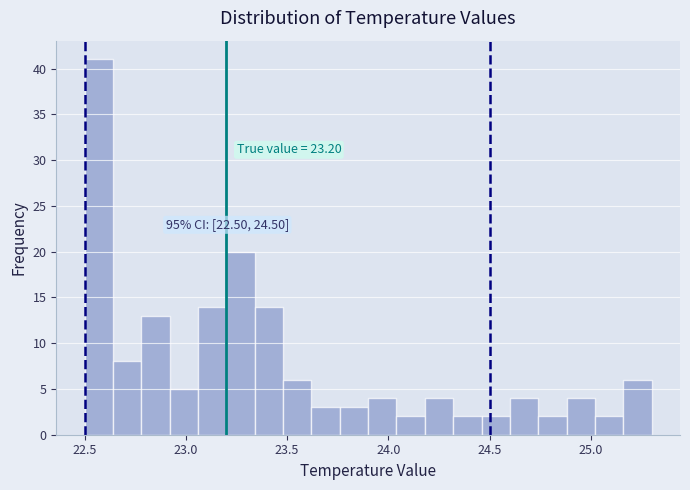

Read against the x-axis, roughly where is the centre of the tallest bar?

22.55